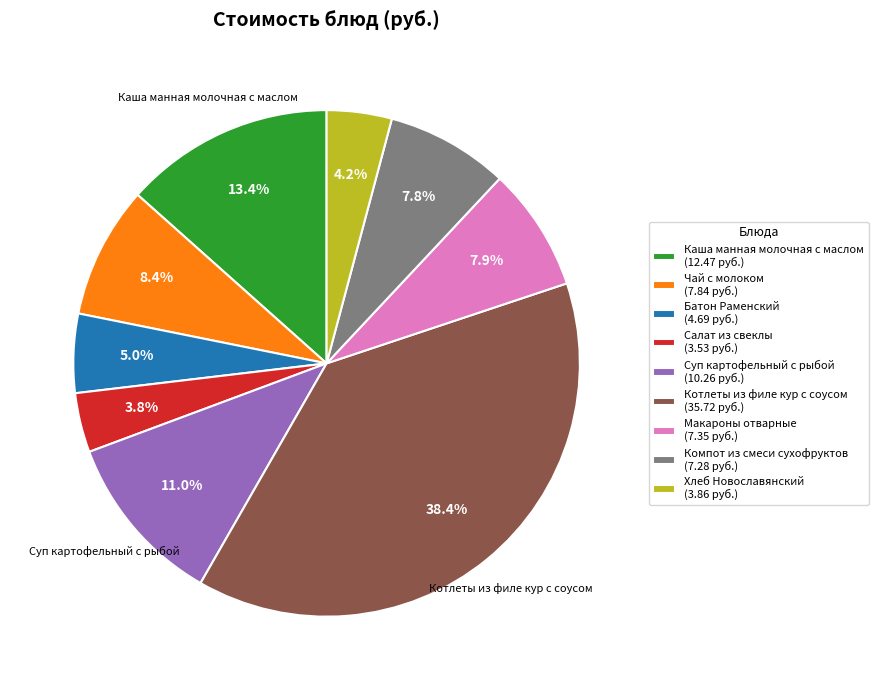

What is the total percentage of Каша манная молочная с маслом (12.47 руб.) and Компот из смеси сухофруктов (7.28 руб.)?

21.2%